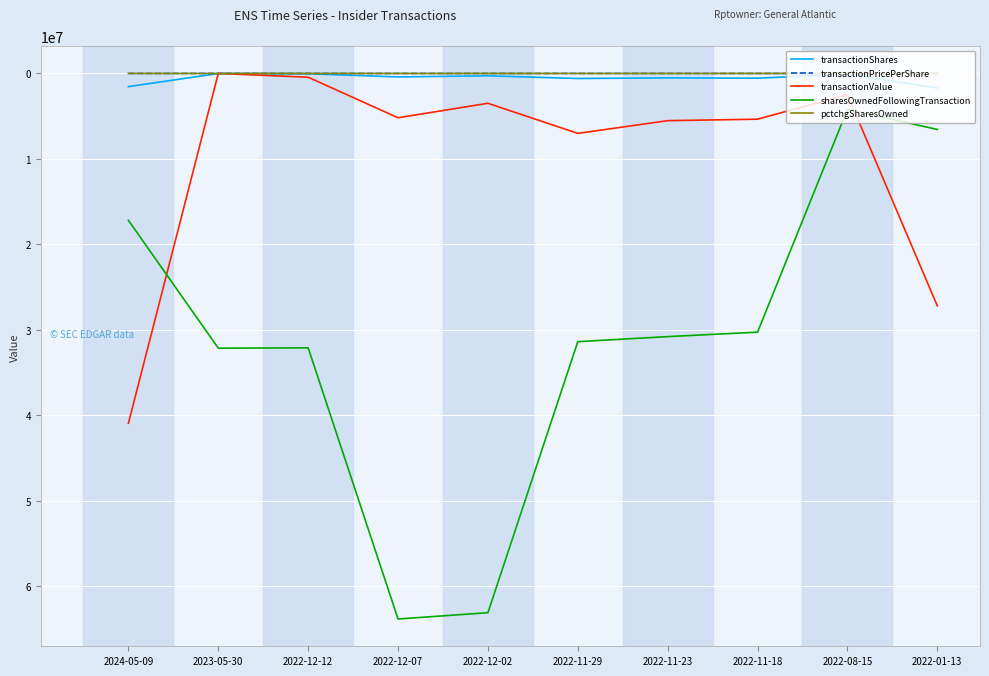

What position from the left is 2022-12-07?

4